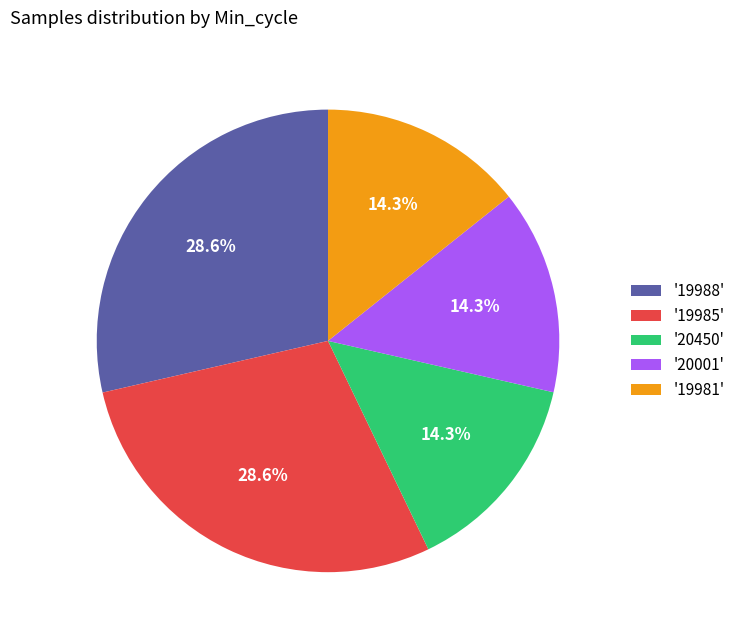

Does any single category account for the majority?

No